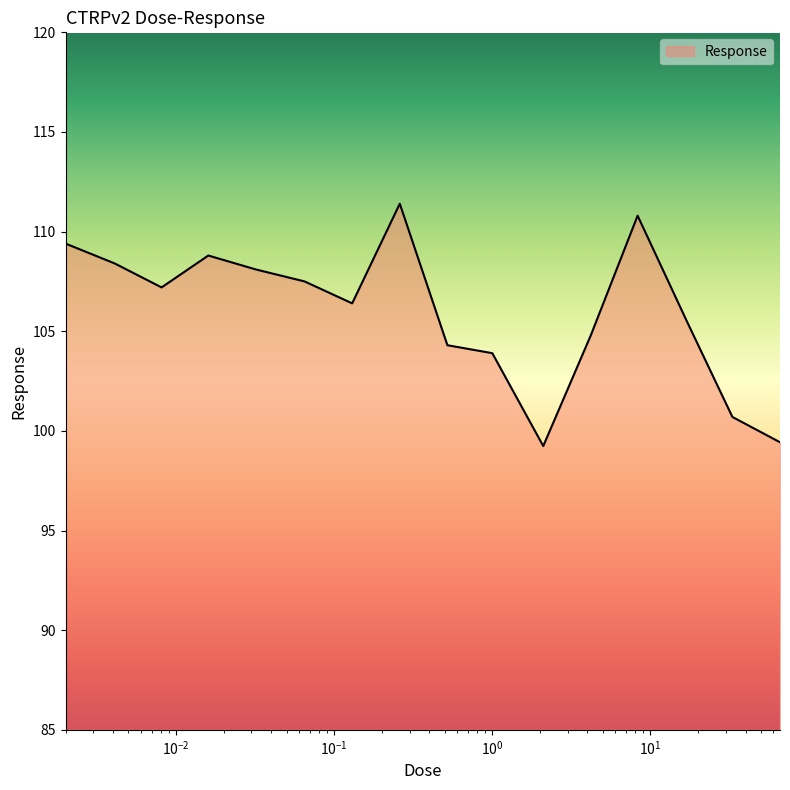

What is the difference between the maximum and minimum values?

12.2